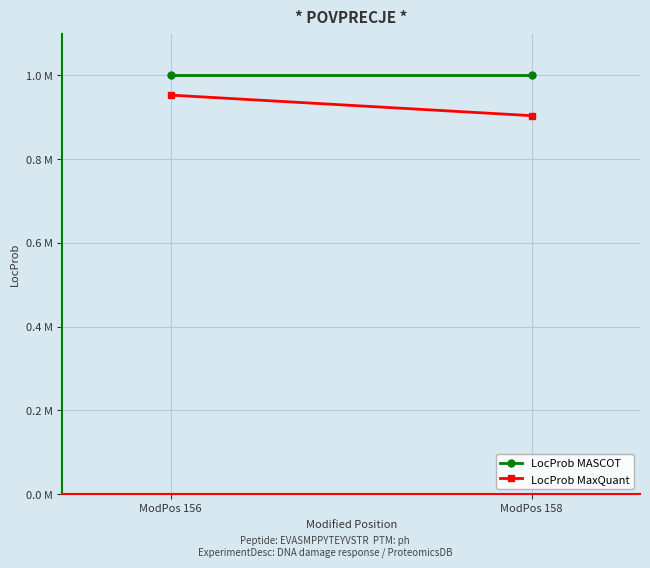

What is the total value across all series at ModPos 156?

2.0